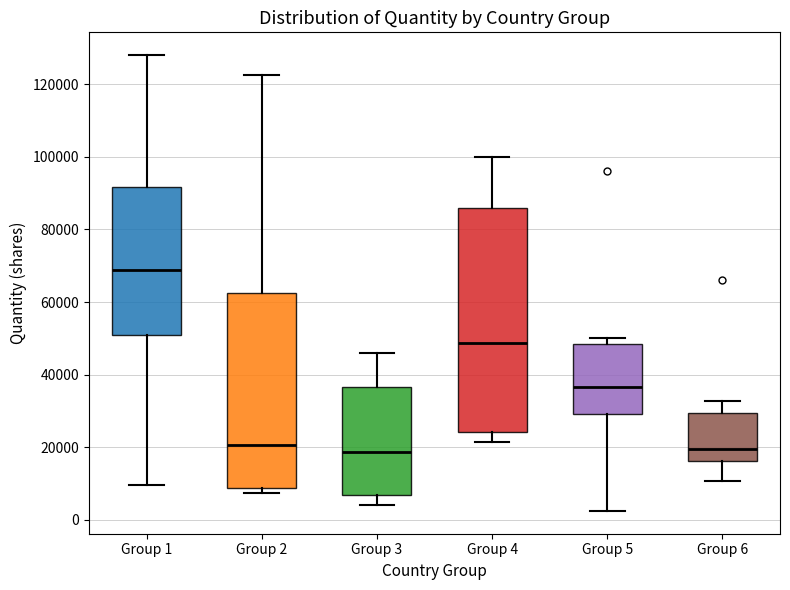

Where is the upper edge of the box for Group 5 on the y-axis? The values are not printed on the chart, so give them approximately, as read against the axis.

48000